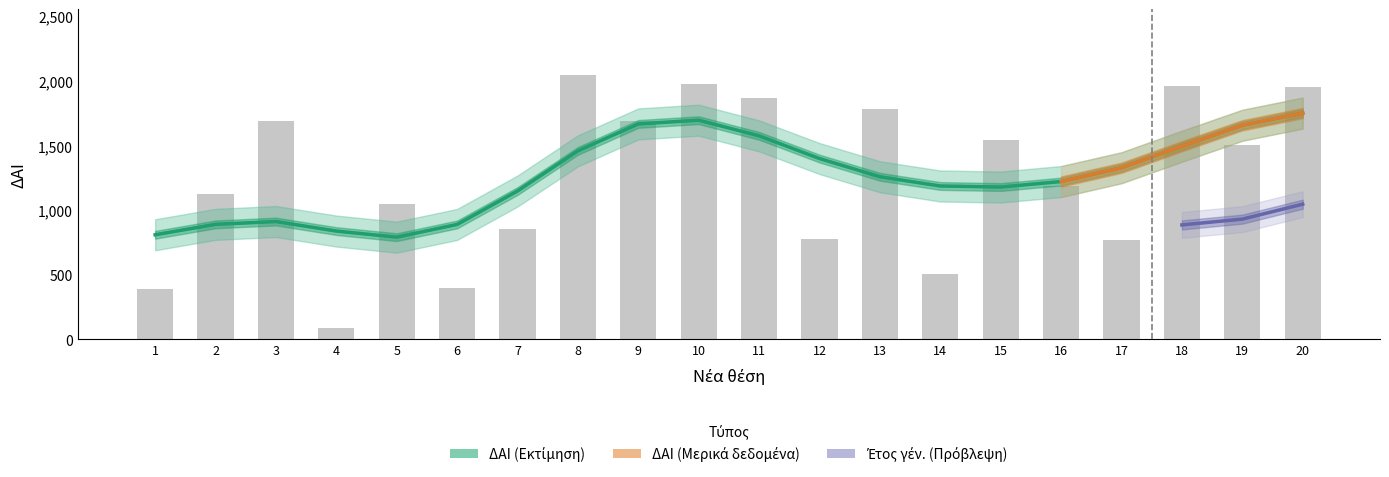

Count the number of values greater than 1501.

9